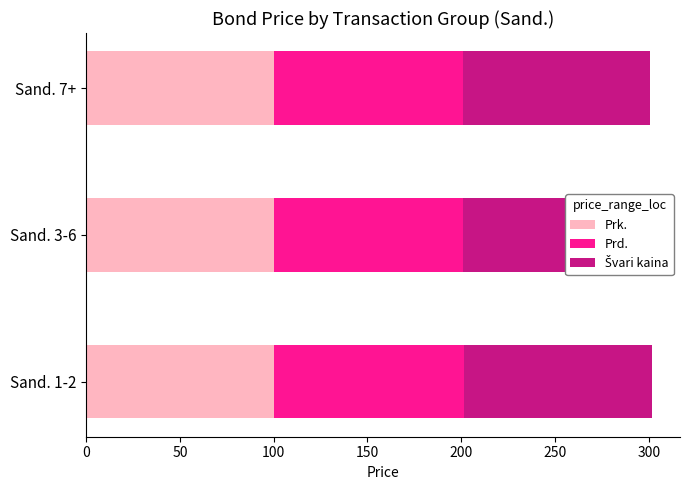

Rank the series by their average value, from lowest to highest.

Švari kaina, Prk., Prd.